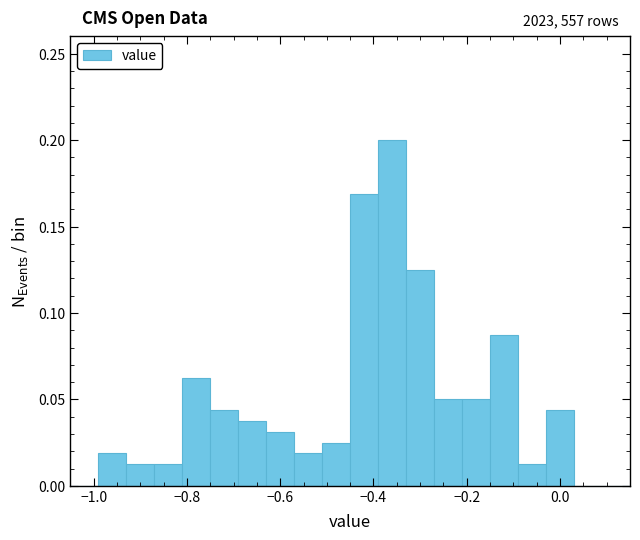

Around what value on the x-axis is the tallest bar? Give the approximate position of its centre, as read against the axis.

-0.36